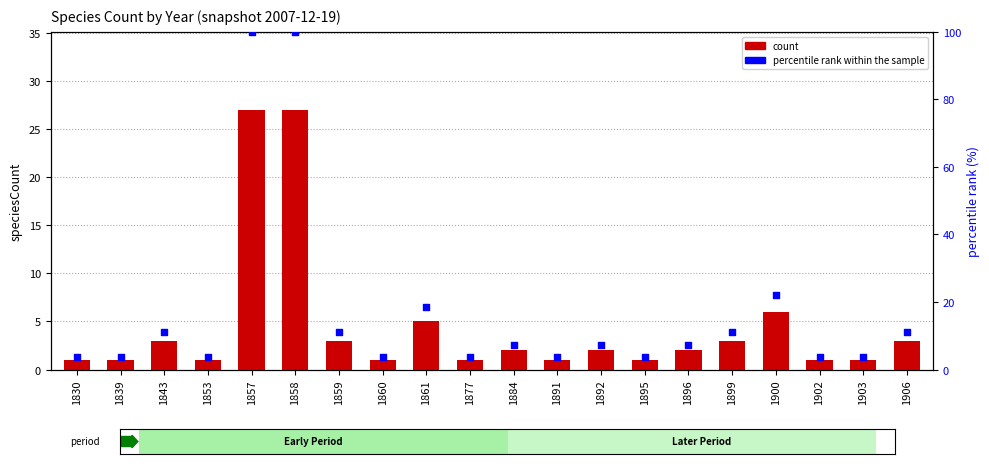

Which series has the largest total across all categories?

percentile rank within the sample